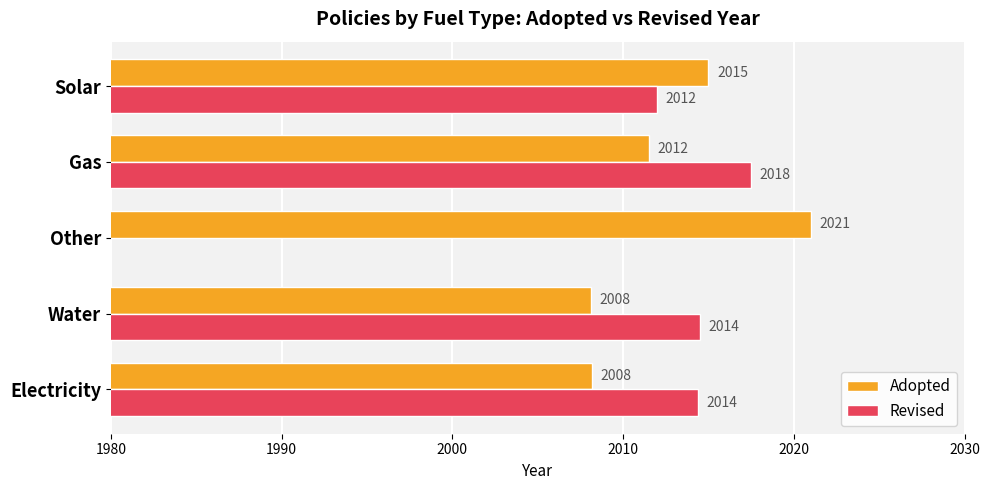

How many categories are shown in the chart?

5